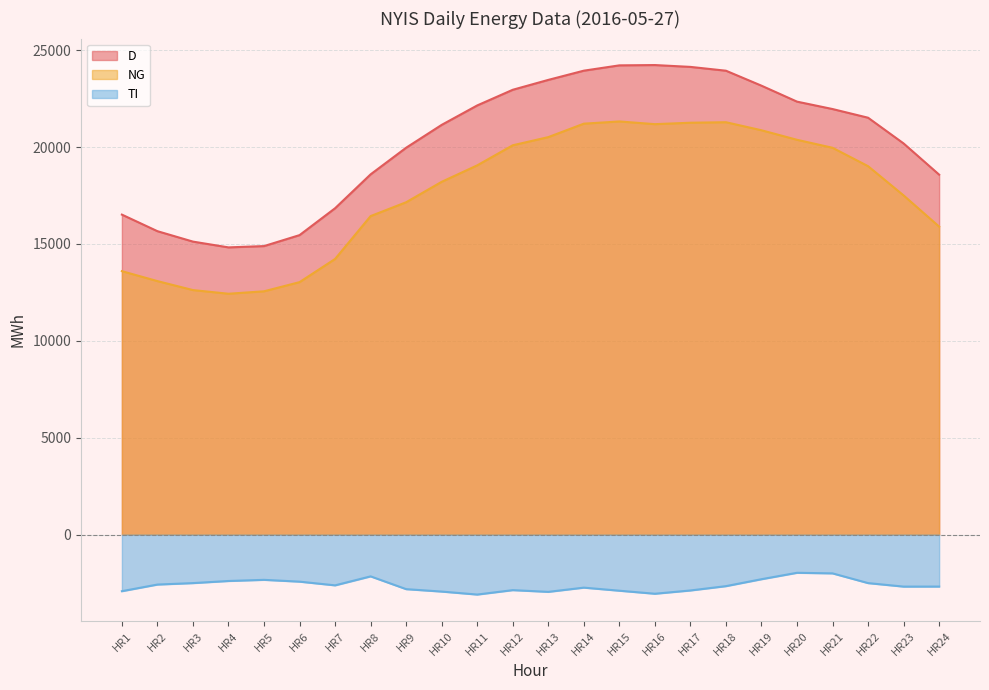

How many series are shown in this chart?

3